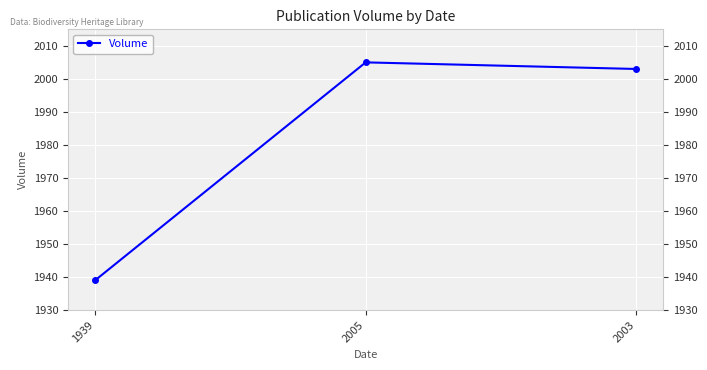

At which label is the value closest to 1972?

2003